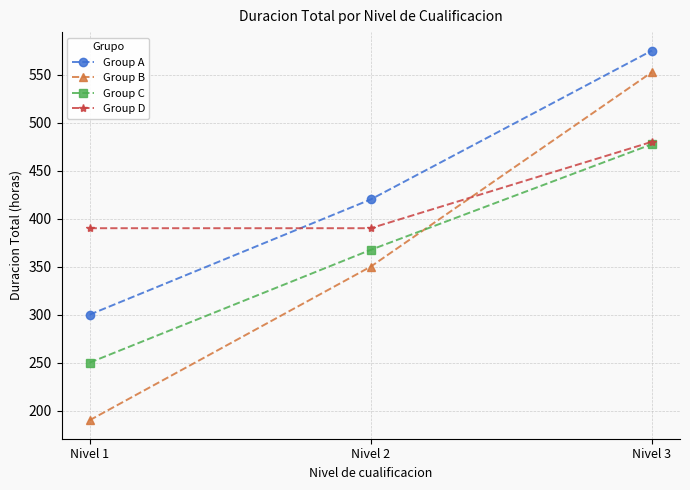

What is the difference between the Group D values at Nivel 3 and Nivel 2?

90.0